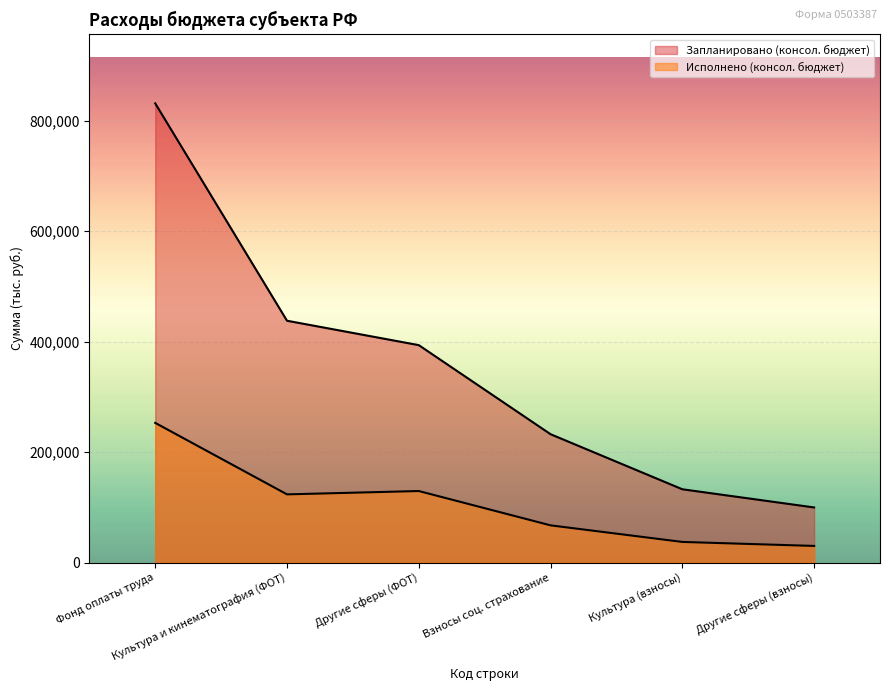

Reading left to right, transcribe all the data shown in this chart.

Запланировано (консол. бюджет): 831158.0	437658.0	393500.0	232259.1	132578.0	99681.1
Исполнено (консол. бюджет): 252763.4	123355.4	129408.0	67280.0	37258.0	30022.0